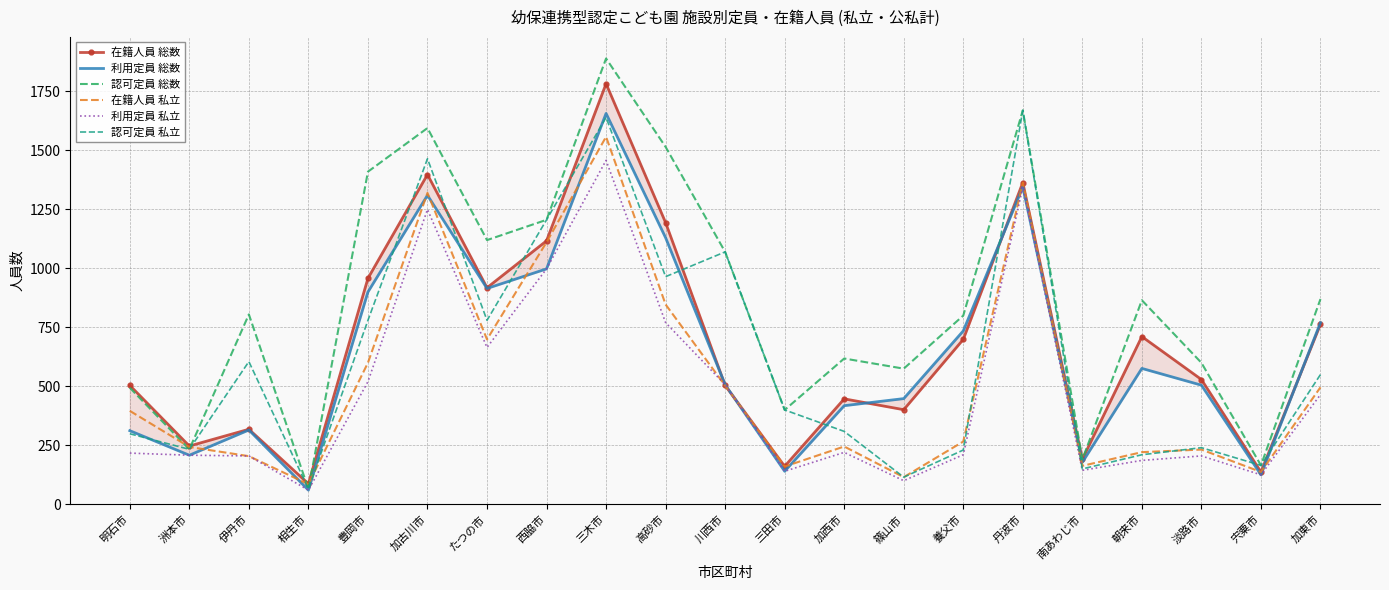

Rank the series by their maximum value, from lowest to highest.

利用定員 私立, 在籍人員 私立, 利用定員 総数, 認可定員 私立, 在籍人員 総数, 認可定員 総数